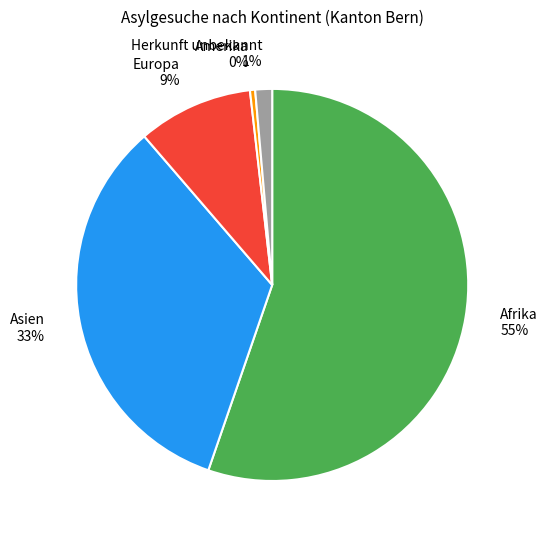

Combined, do Europa 9% and Afrika 55% account for over 50%?

Yes